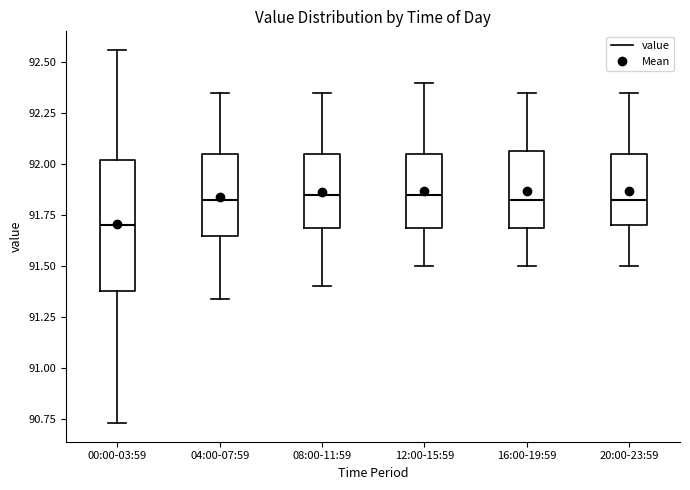

Reading left to right, transcribe this box plot: for each box, give where its median line is, the range the box spans, and where its two whiskers end, as read against the y-axis. The values are not printed on the chart, so give them approximately, as read against the axis.

00:00-03:59: median 91.70, box 91.40 to 92.00, whiskers 90.75 to 92.55
04:00-07:59: median 91.85, box 91.65 to 92.05, whiskers 91.35 to 92.35
08:00-11:59: median 91.85, box 91.70 to 92.05, whiskers 91.40 to 92.35
12:00-15:59: median 91.85, box 91.70 to 92.05, whiskers 91.50 to 92.40
16:00-19:59: median 91.85, box 91.70 to 92.05, whiskers 91.50 to 92.35
20:00-23:59: median 91.85, box 91.70 to 92.05, whiskers 91.50 to 92.35